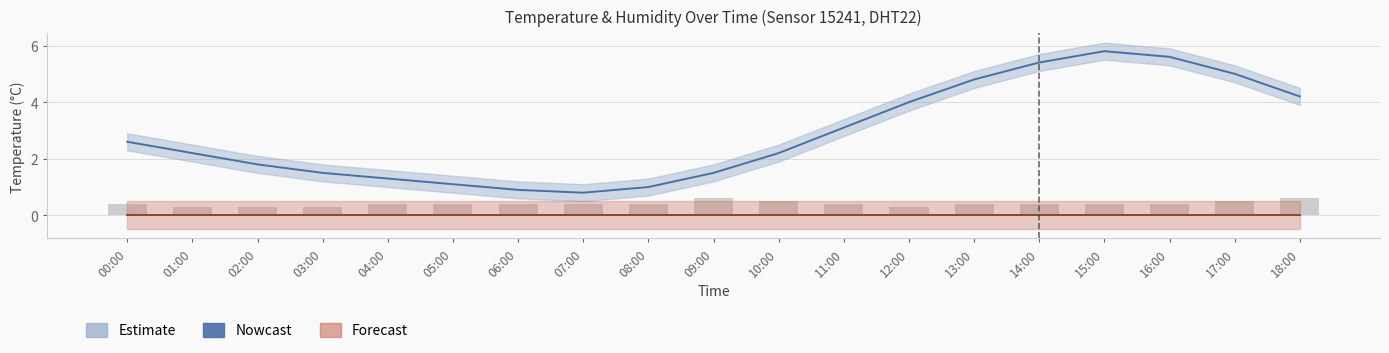

What is the sum of the Raw readings values at 09:00 and 08:00?

1.0